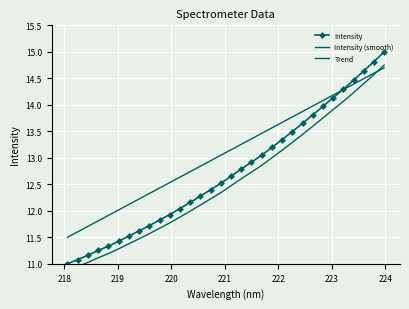

Reading left to right, what are all the values shown in this chart?

Intensity: 11.0	11.1	11.2	11.3	11.3	11.4	11.5	11.6	11.7	11.8	11.9	12.0	12.2	12.3	12.4	12.5	12.7	12.8	12.9	13.0	13.2	13.3	13.5	13.7	13.8	14.0	14.1	14.3	14.5	14.6	14.8	15.0
Intensity (smooth): 10.9	10.9	11.0	11.1	11.2	11.3	11.4	11.5	11.6	11.7	11.8	11.9	12.0	12.1	12.2	12.3	12.5	12.6	12.7	12.9	13.0	13.1	13.3	13.4	13.6	13.8	13.9	14.1	14.2	14.4	14.6	14.7
Trend: 11.5	11.6	11.7	11.8	11.9	12.0	12.1	12.2	12.3	12.4	12.5	12.6	12.7	12.8	12.9	13.0	13.2	13.3	13.4	13.5	13.6	13.7	13.8	13.9	14.0	14.1	14.2	14.3	14.4	14.5	14.6	14.7